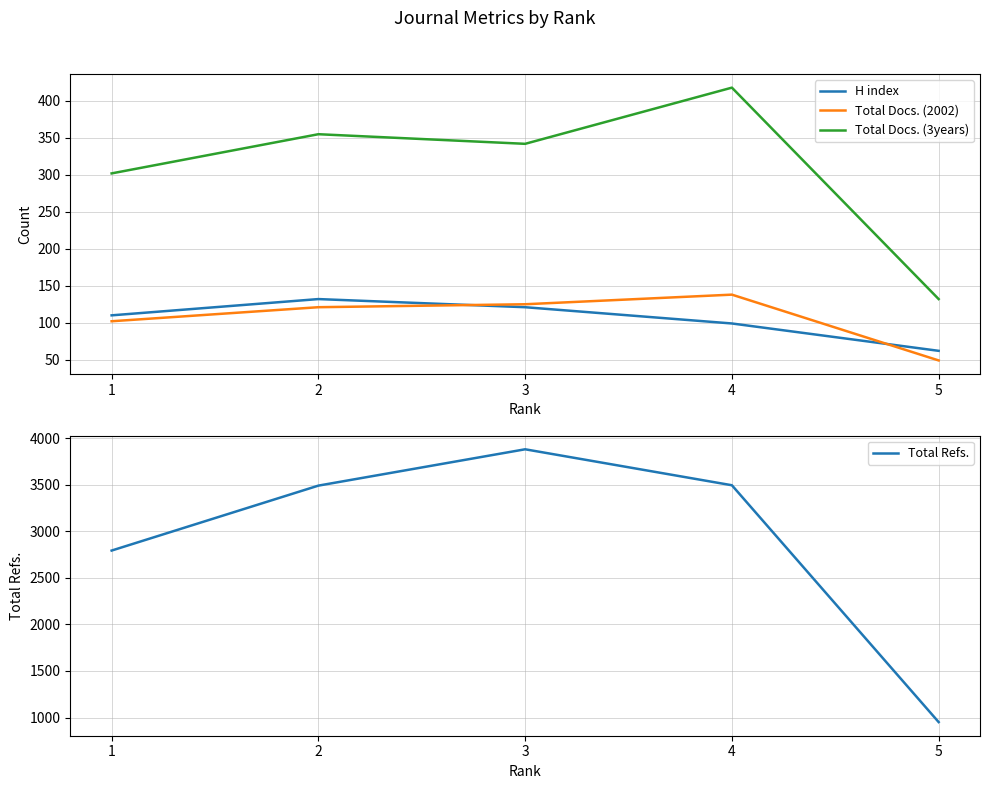

How many lines are shown in the chart?

4